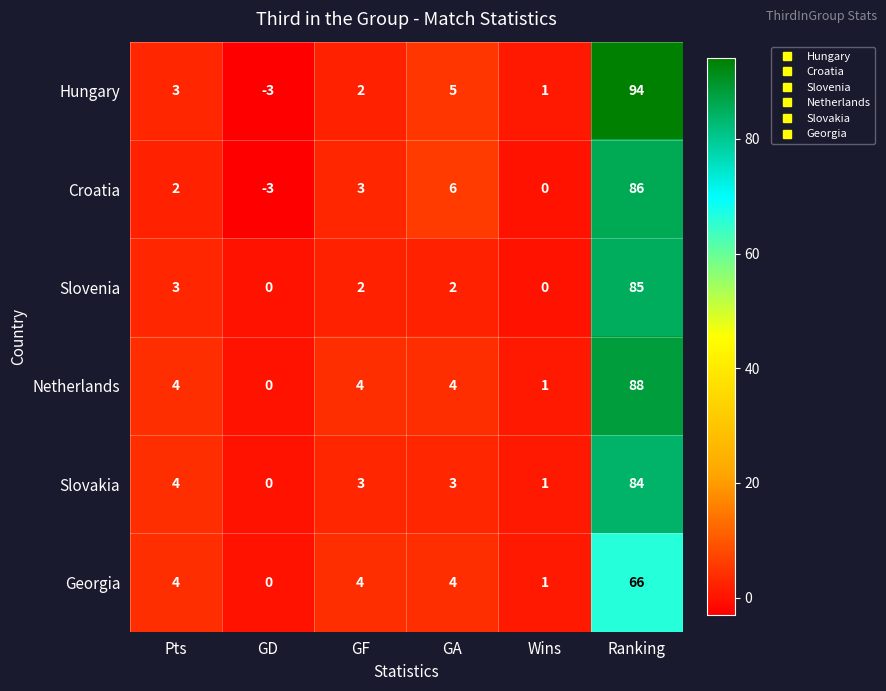

At which label does Slovenia first exceed 2?

Pts